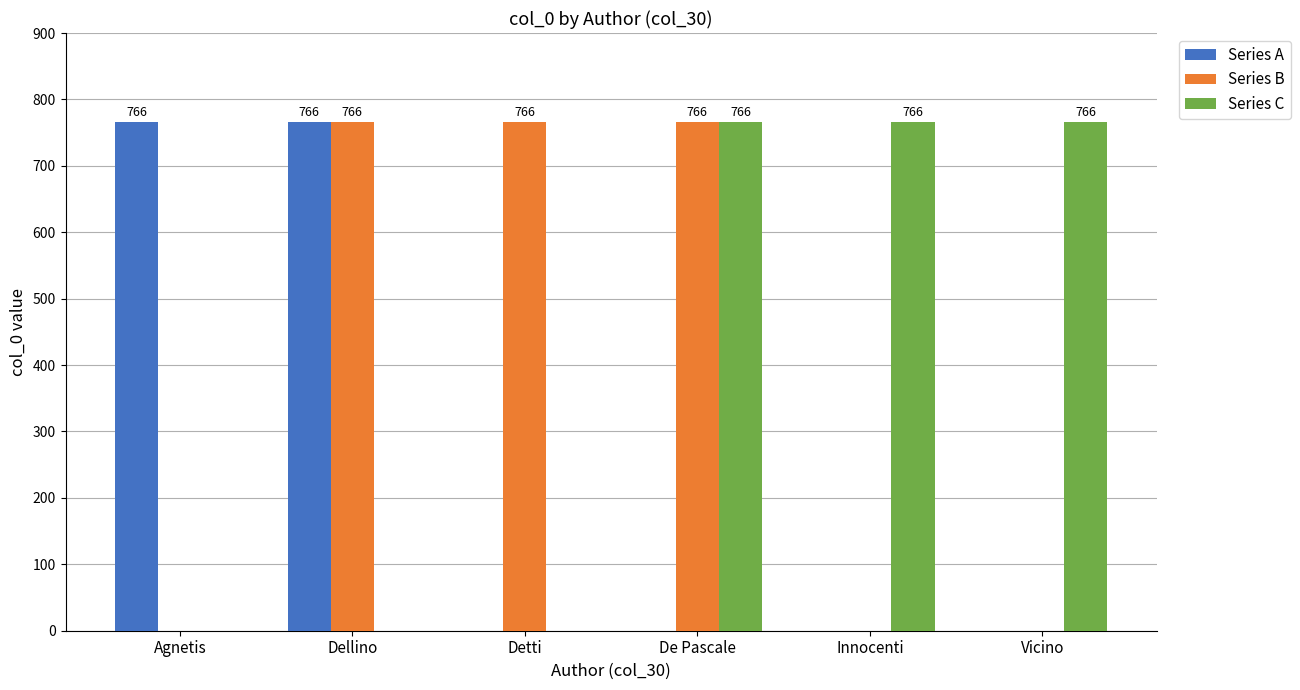

Reading left to right, extract all data points from this chart.

Series A: 766	766	0	0	0	0
Series B: 0	766	766	766	0	0
Series C: 0	0	0	766	766	766